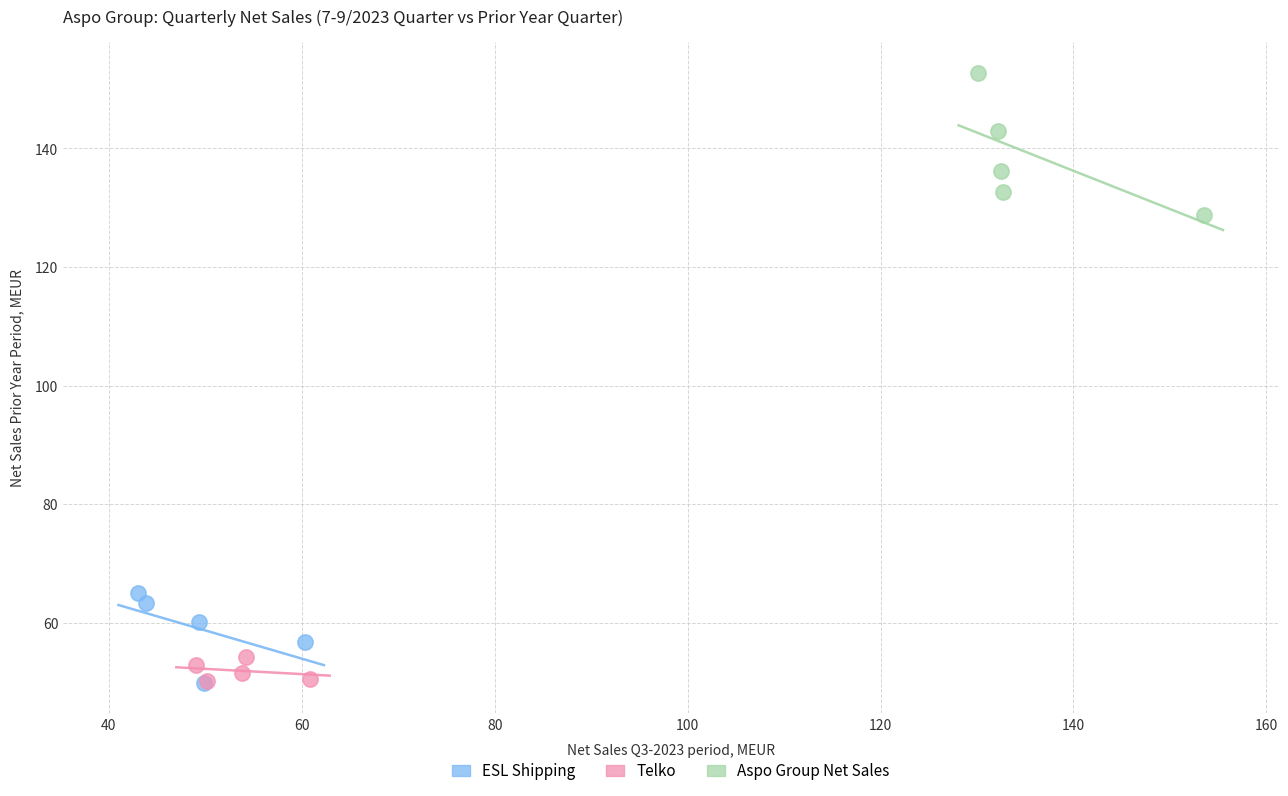

Which series has the widest spread of Y values?

Aspo Group Net Sales